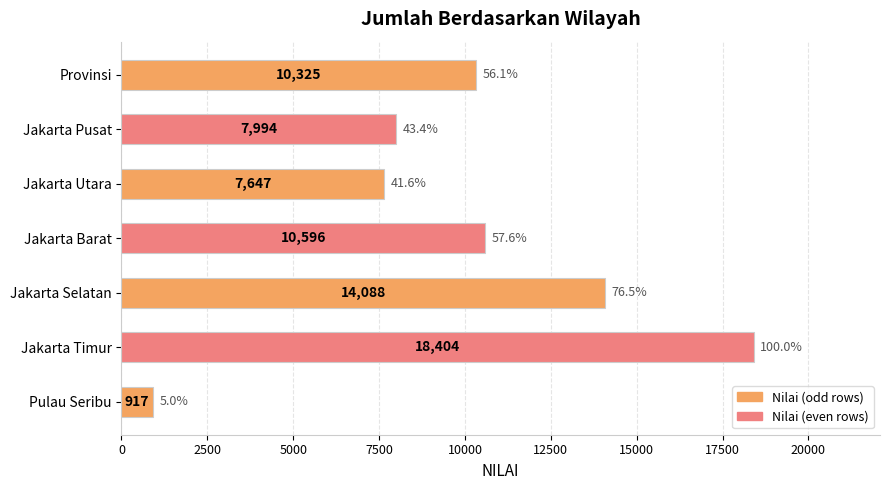

The value at Provinsi is 17907. True or false?

False